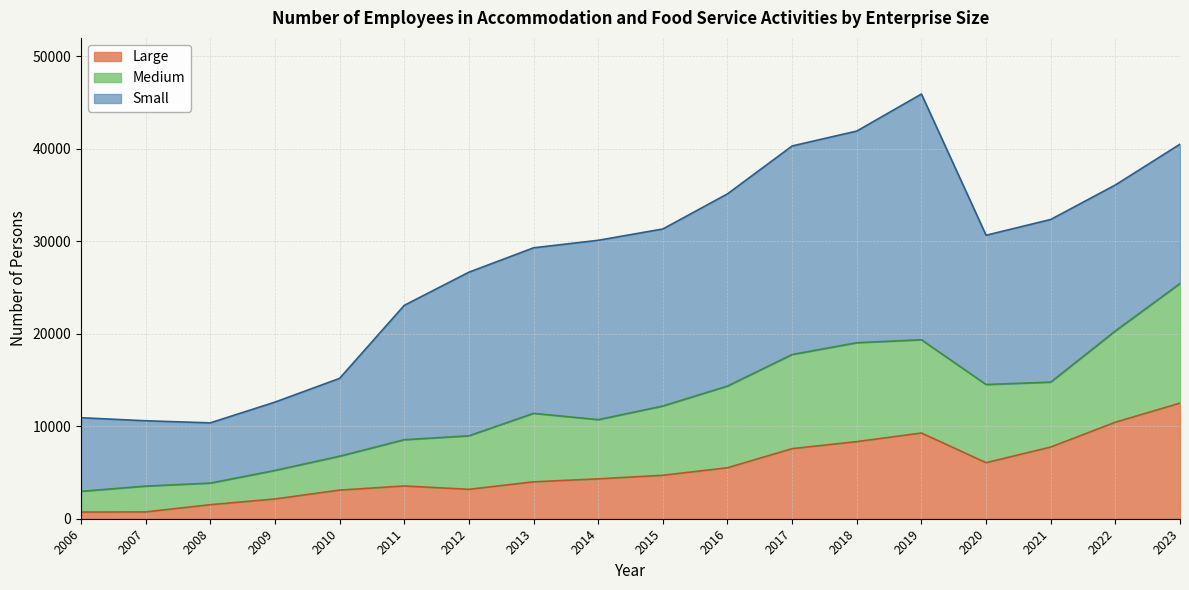

Where is the first local maximum for Medium?

2013